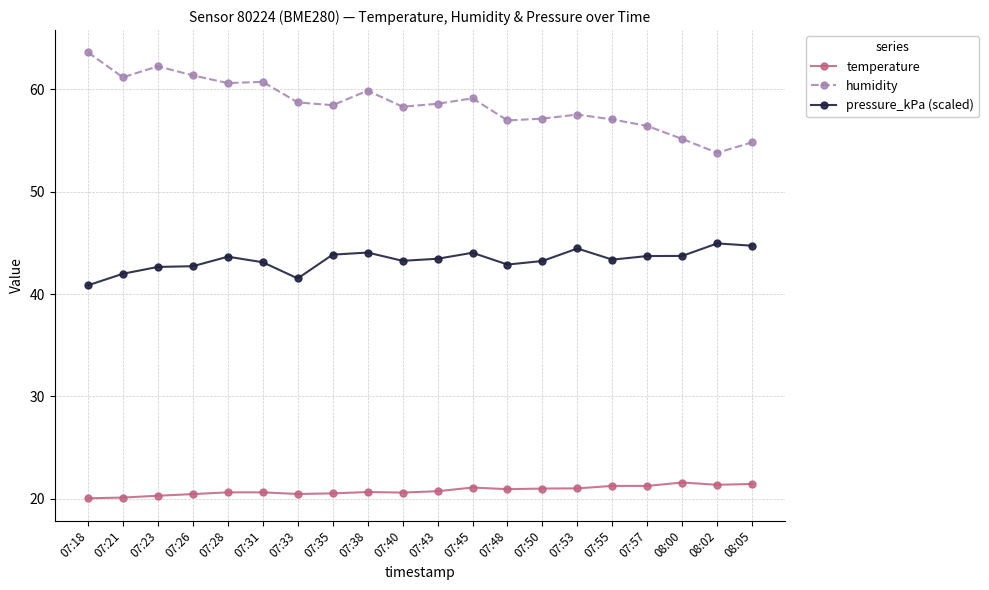

What is the difference between the pressure_kPa (scaled) values at 07:38 and 07:23?

1.4